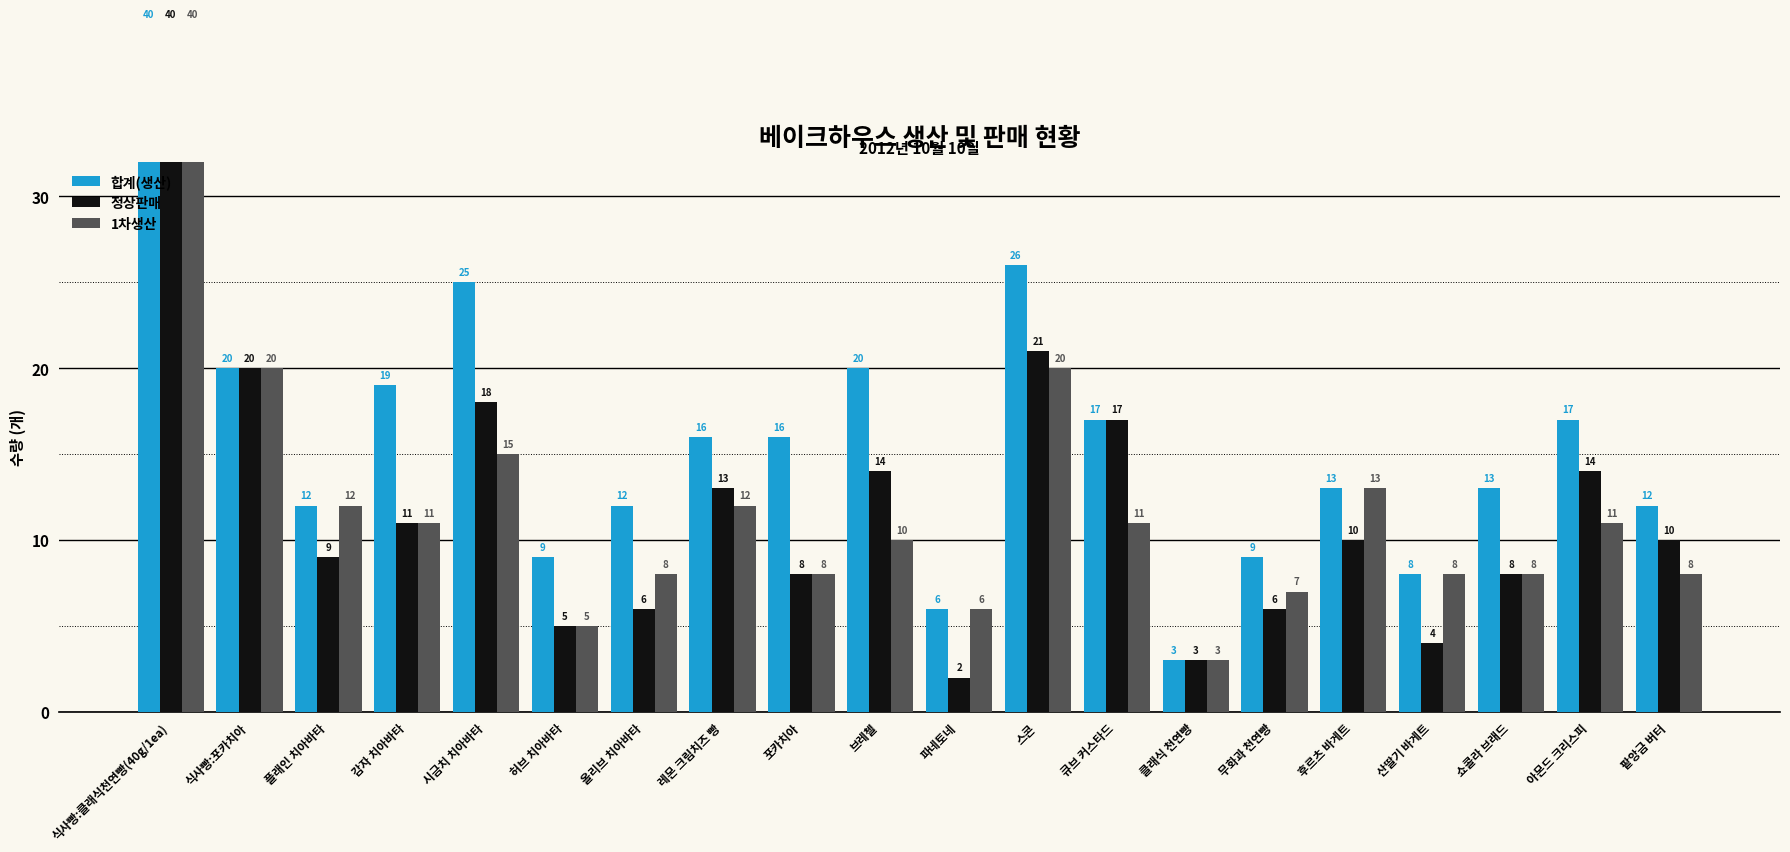

What is the difference between the maximum and minimum values in the 합계(생산) series?

37